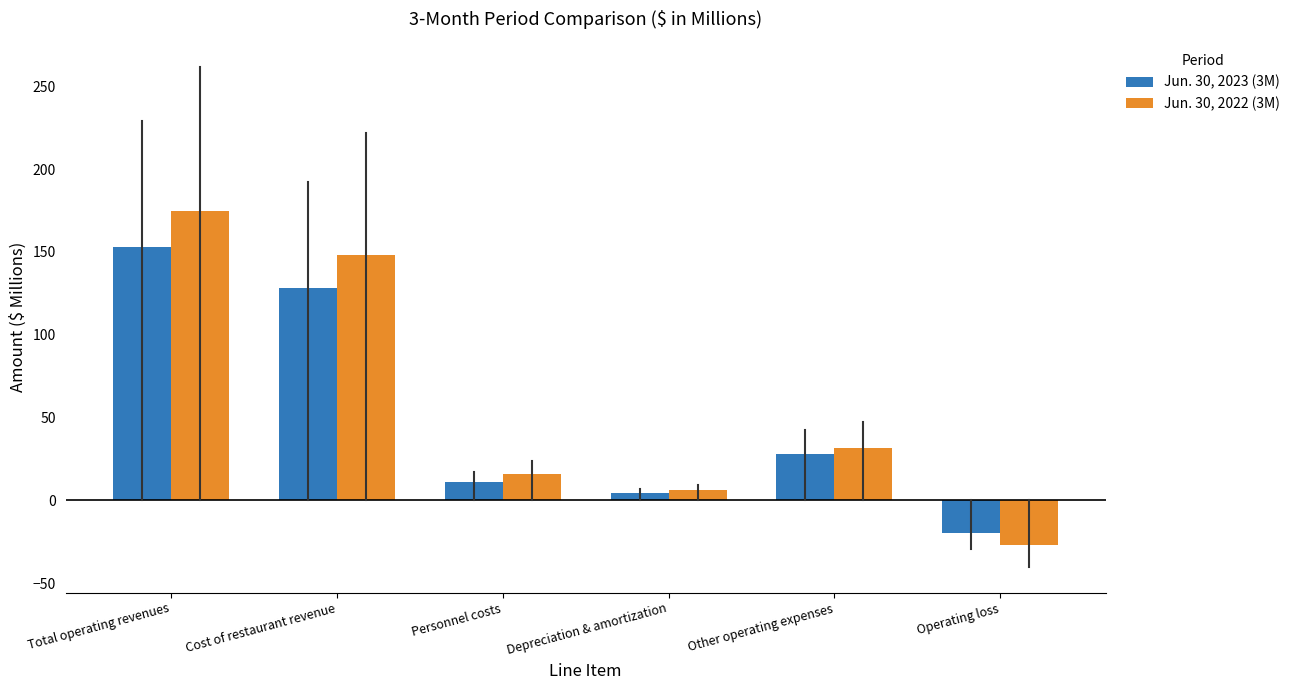

What is the maximum value shown in the chart?

174.5